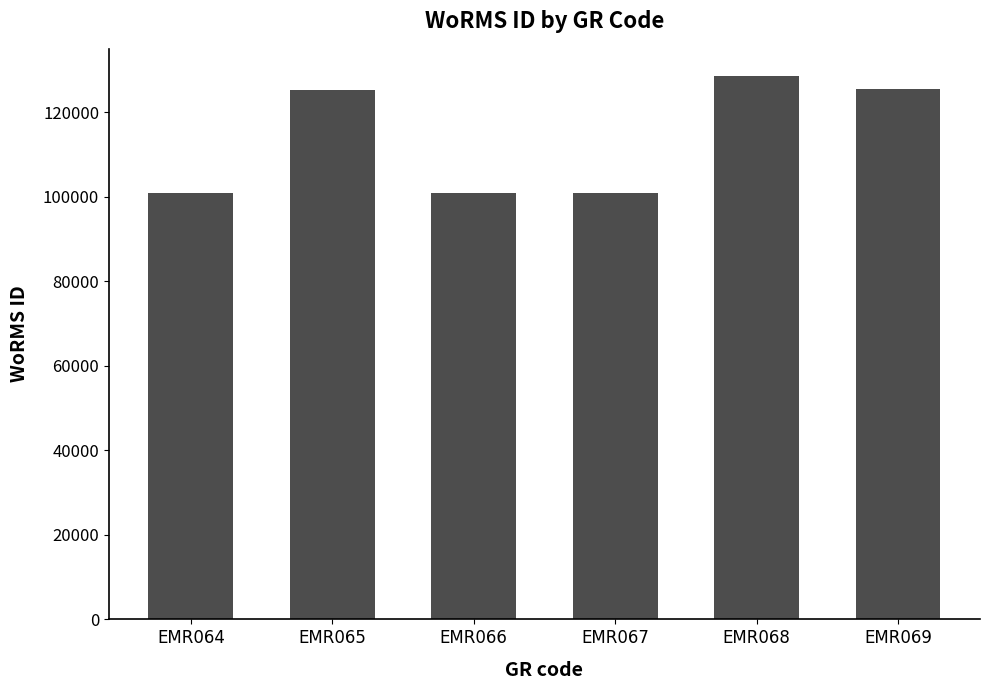

The value at EMR066 is 100946. True or false?

True